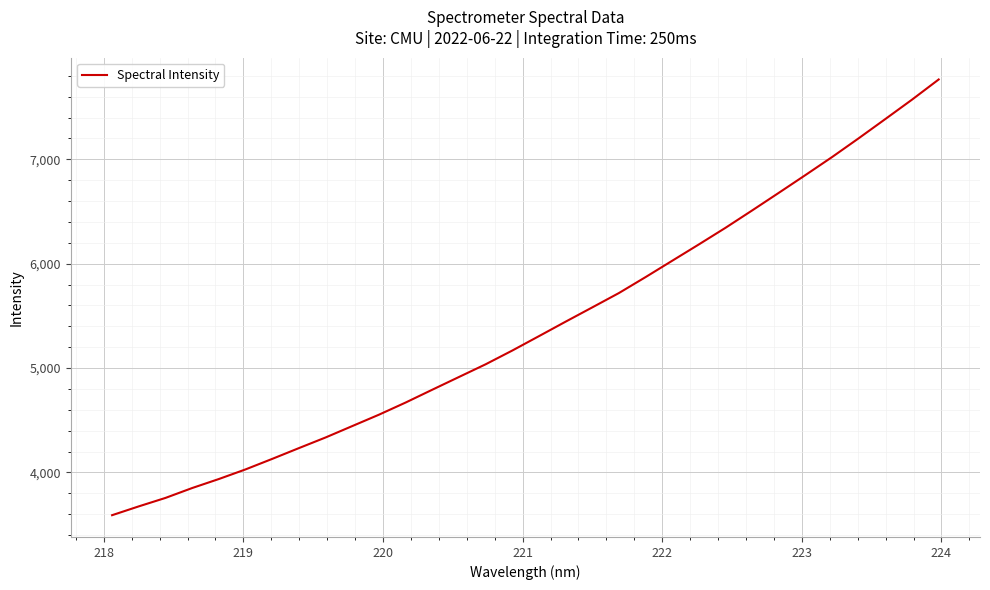

What is the greatest value displayed?

7765.2